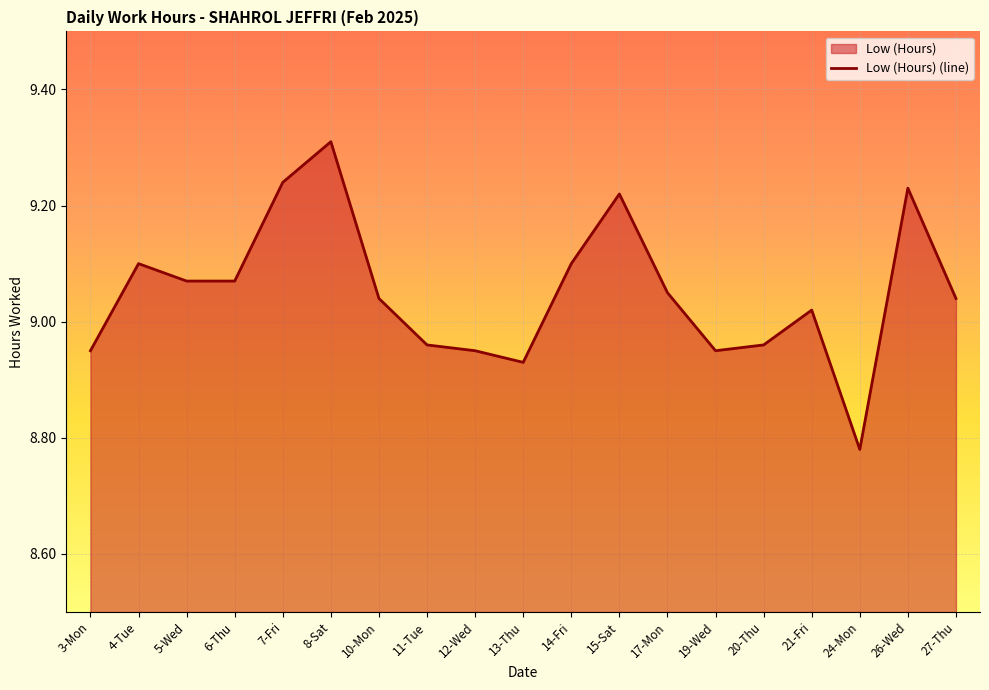

Reading left to right, extract all data points from this chart.

3-Mon=8.9	4-Tue=9.1	5-Wed=9.1	6-Thu=9.1	7-Fri=9.2	8-Sat=9.3	10-Mon=9.0	11-Tue=9.0	12-Wed=8.9	13-Thu=8.9	14-Fri=9.1	15-Sat=9.2	17-Mon=9.1	19-Wed=8.9	20-Thu=9.0	21-Fri=9.0	24-Mon=8.8	26-Wed=9.2	27-Thu=9.0